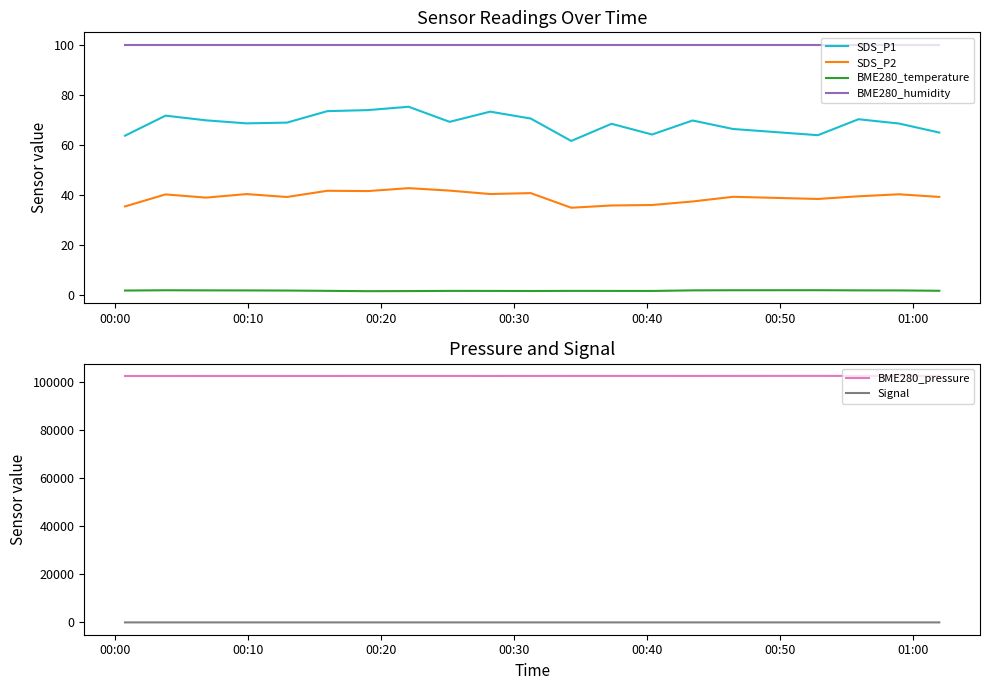

True or false: SDS_P2 and Signal cross at least once.

False